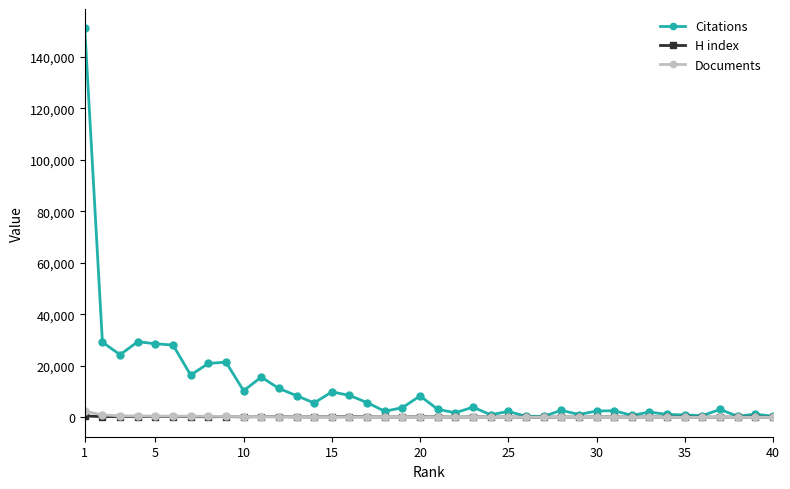

What is the value of the H index point at the 7th from the left?

271